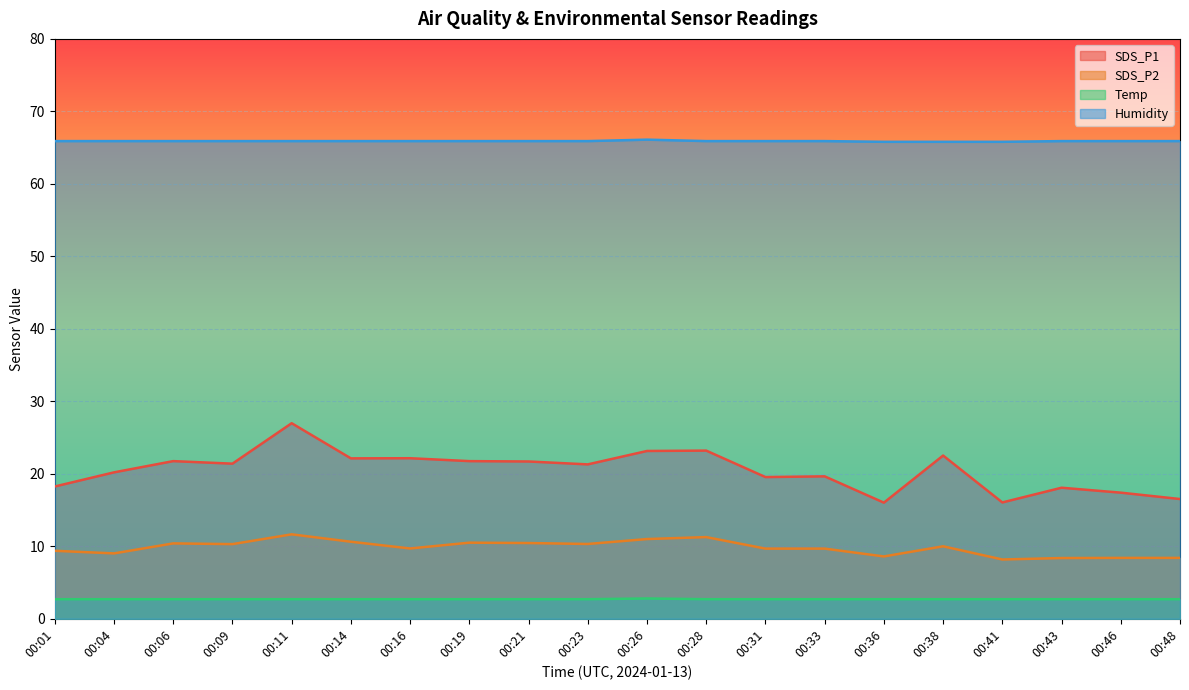

How many lines are shown in the chart?

4